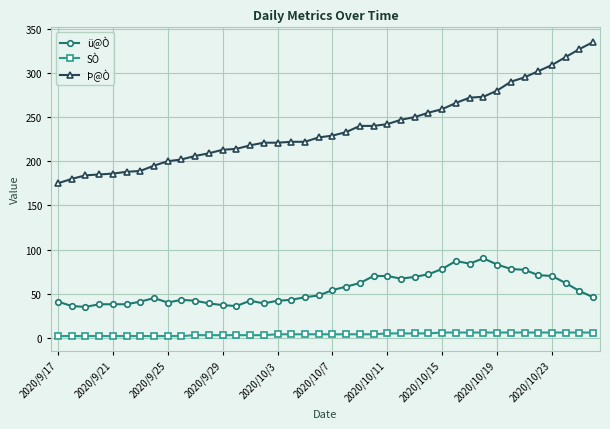

At how many categories does at least one series exceed 143?

40